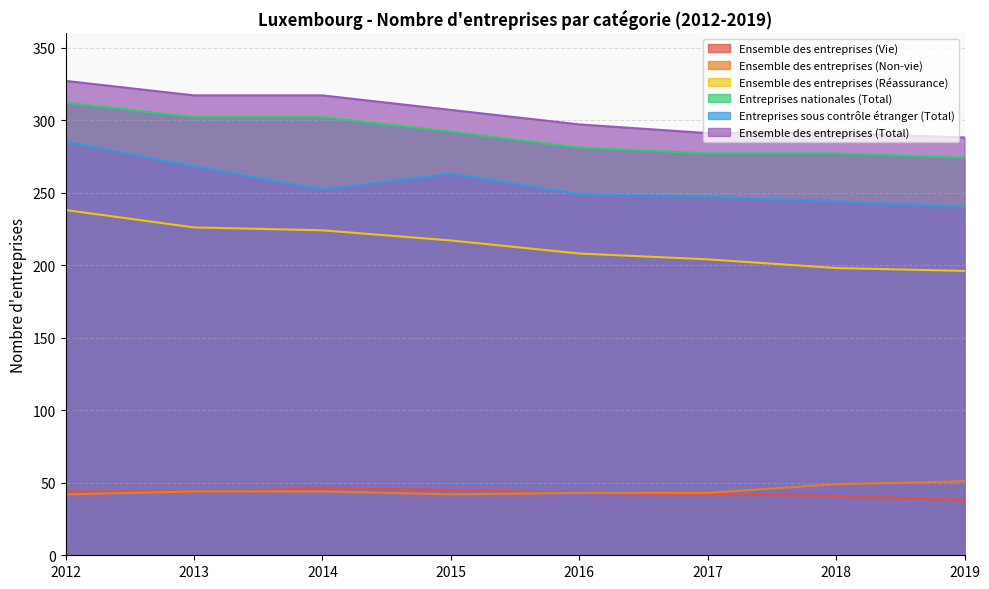

Reading right to left, extract all data points from this chart.

Ensemble des entreprises (Vie): 2019=38	2018=41	2017=42	2016=43	2015=45	2014=46	2013=44	2012=44
Ensemble des entreprises (Non-vie): 2019=51	2018=49	2017=43	2016=43	2015=42	2014=44	2013=44	2012=42
Ensemble des entreprises (Réassurance): 2019=196	2018=198	2017=204	2016=208	2015=217	2014=224	2013=226	2012=238
Entreprises nationales (Total): 2019=274	2018=277	2017=277	2016=281	2015=292	2014=302	2013=302	2012=312
Entreprises sous contrôle étranger (Total): 2019=240	2018=244	2017=247	2016=249	2015=263	2014=252	2013=268	2012=285
Ensemble des entreprises (Total): 2019=288	2018=291	2017=291	2016=297	2015=307	2014=317	2013=317	2012=327